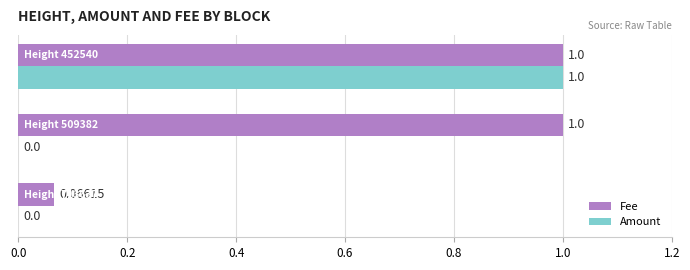

Which series has the largest total across all categories?

Fee